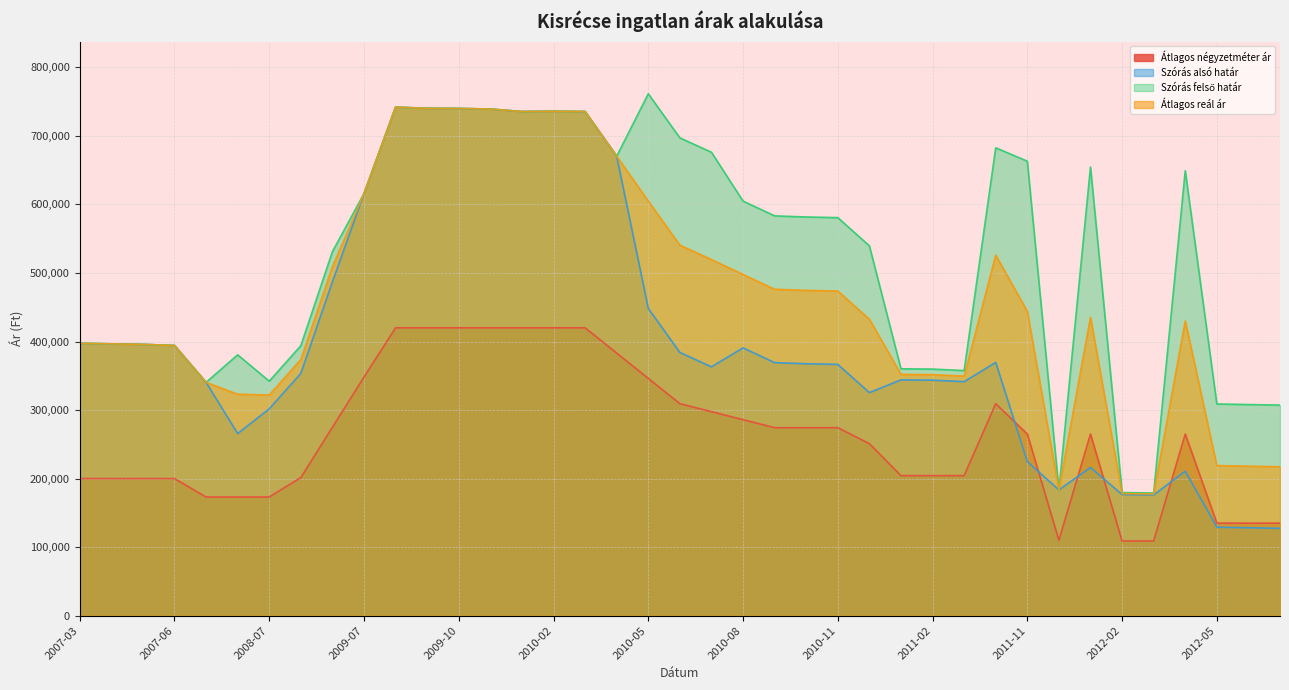

Is the value of Szórás felső határ at 2008-08 greater than the value of Szórás alsó határ at 2011-12?

Yes